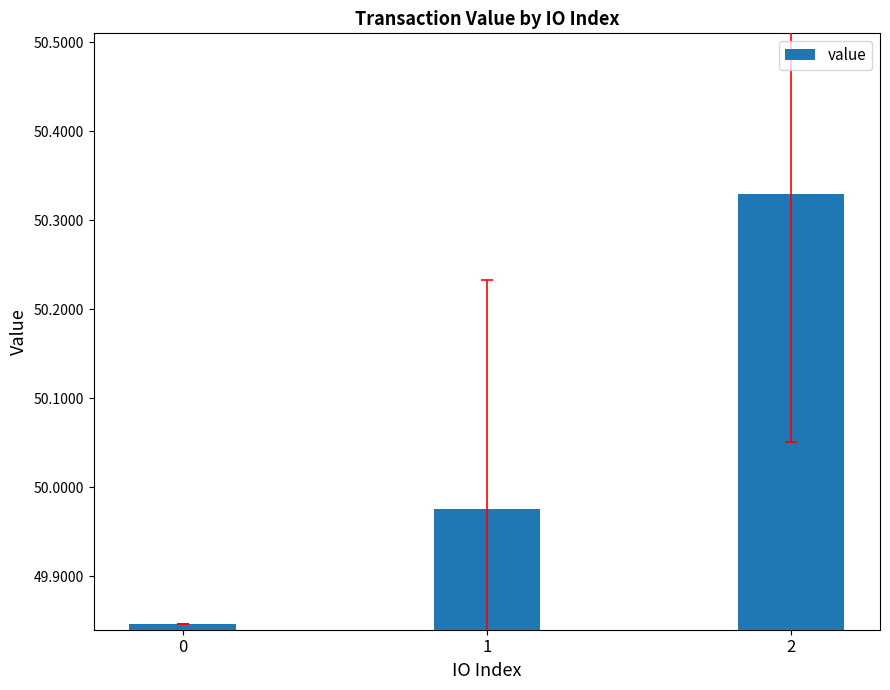

The chart shows a value of 78.4 at 1. True or false?

False